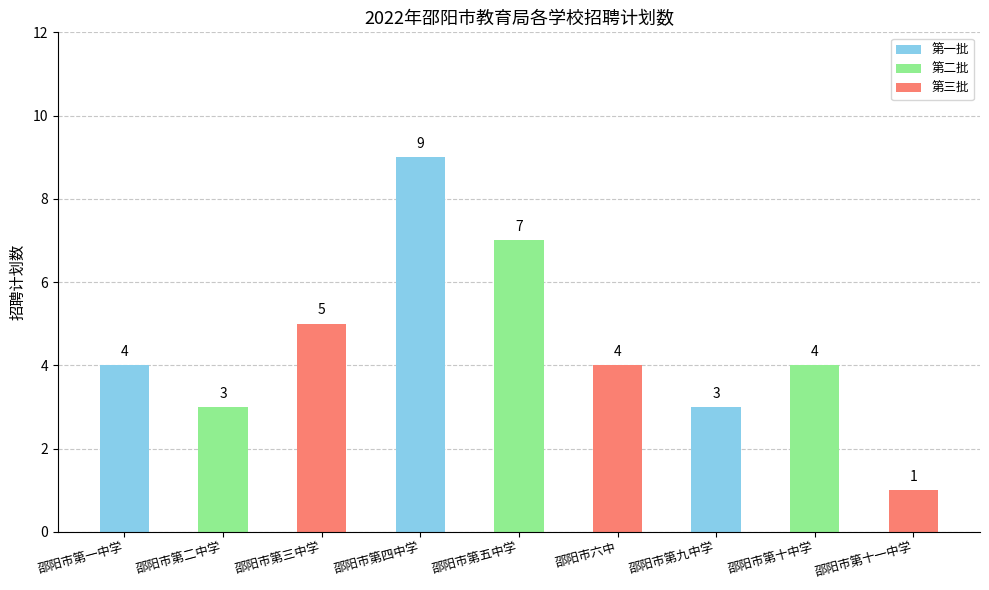

Reading left to right, list all the values displayed in this chart.

邵阳市第一中学=4	邵阳市第二中学=3	邵阳市第三中学=5	邵阳市第四中学=9	邵阳市第五中学=7	邵阳市六中=4	邵阳市第九中学=3	邵阳市第十中学=4	邵阳市第十一中学=1